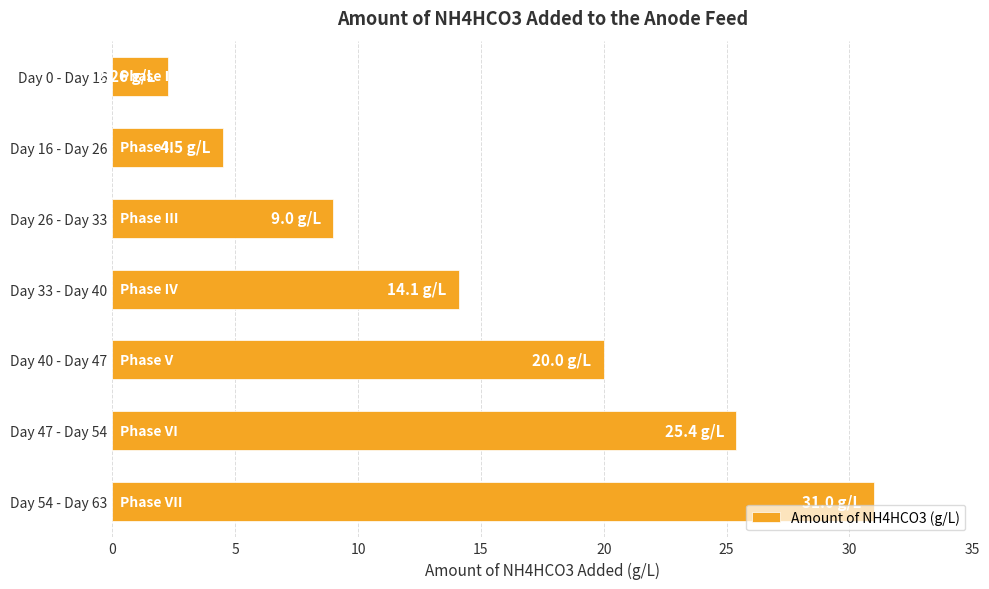

List the labels in order of value, smallest first.

Day 0 - Day 16, Day 16 - Day 26, Day 26 - Day 33, Day 33 - Day 40, Day 40 - Day 47, Day 47 - Day 54, Day 54 - Day 63